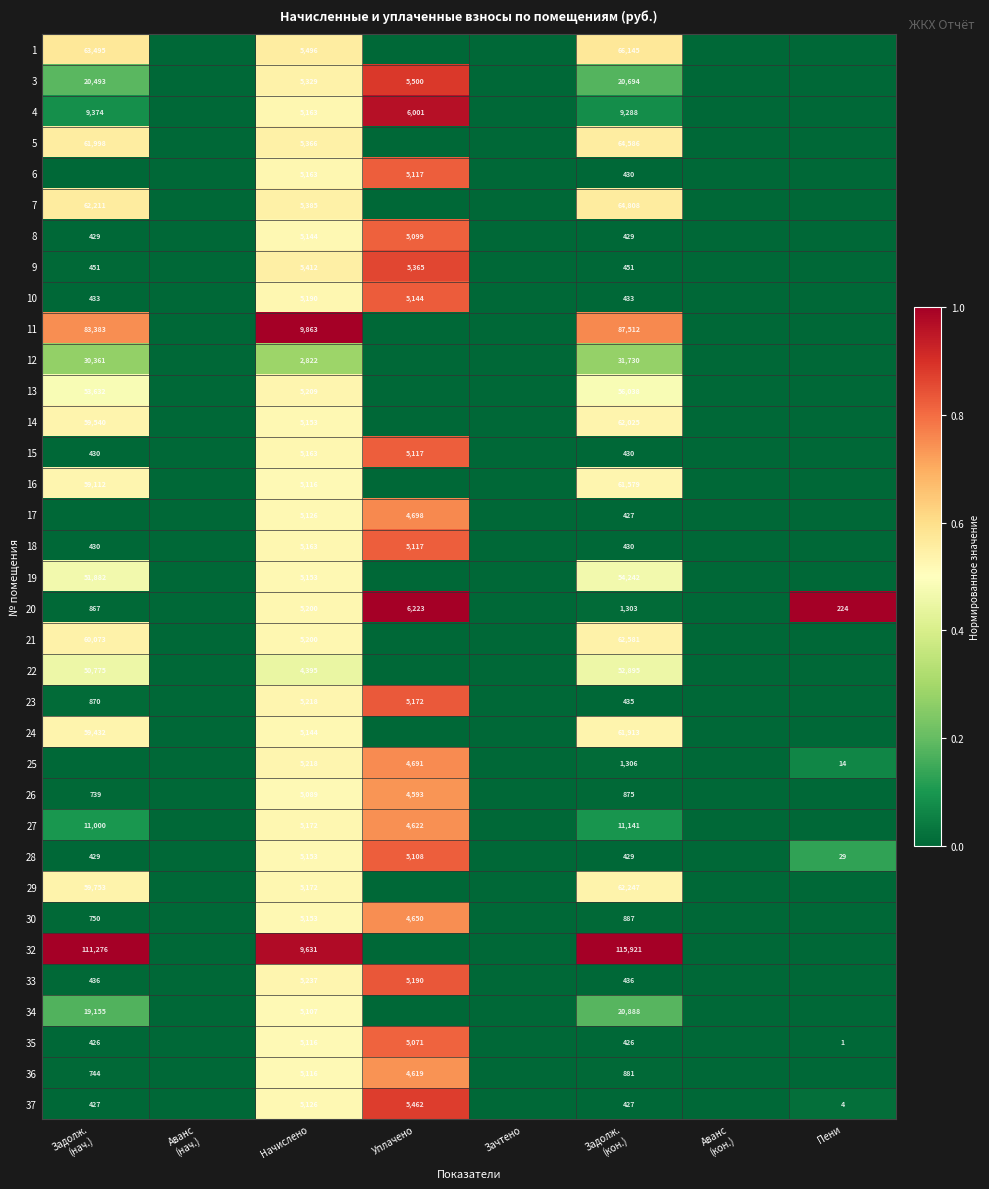

How many series are shown in this chart?

35